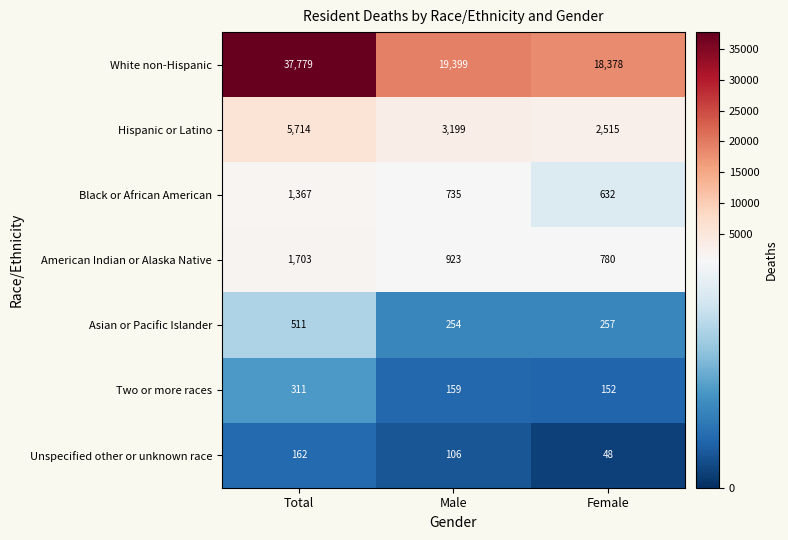

Reading left to right, what are all the values shown in this chart?

White non-Hispanic: 37779	19399	18378
Hispanic or Latino: 5714	3199	2515
Black or African American: 1367	735	632
American Indian or Alaska Native: 1703	923	780
Asian or Pacific Islander: 511	254	257
Two or more races: 311	159	152
Unspecified other or unknown race: 162	106	48